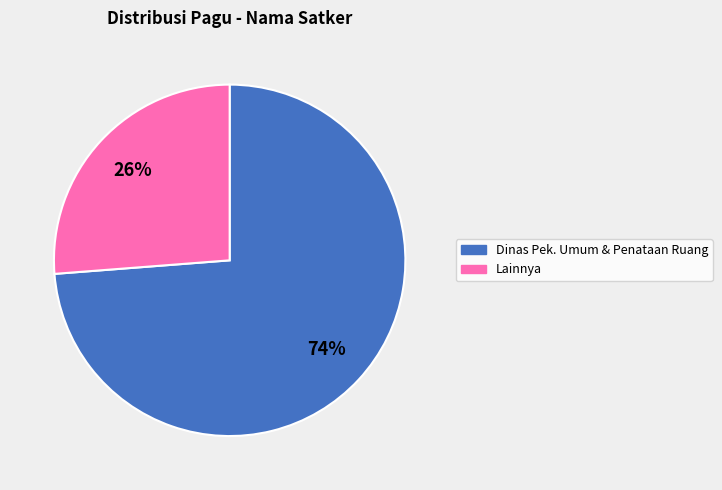

To the nearest percent, what portion does Lainnya represent?

26%